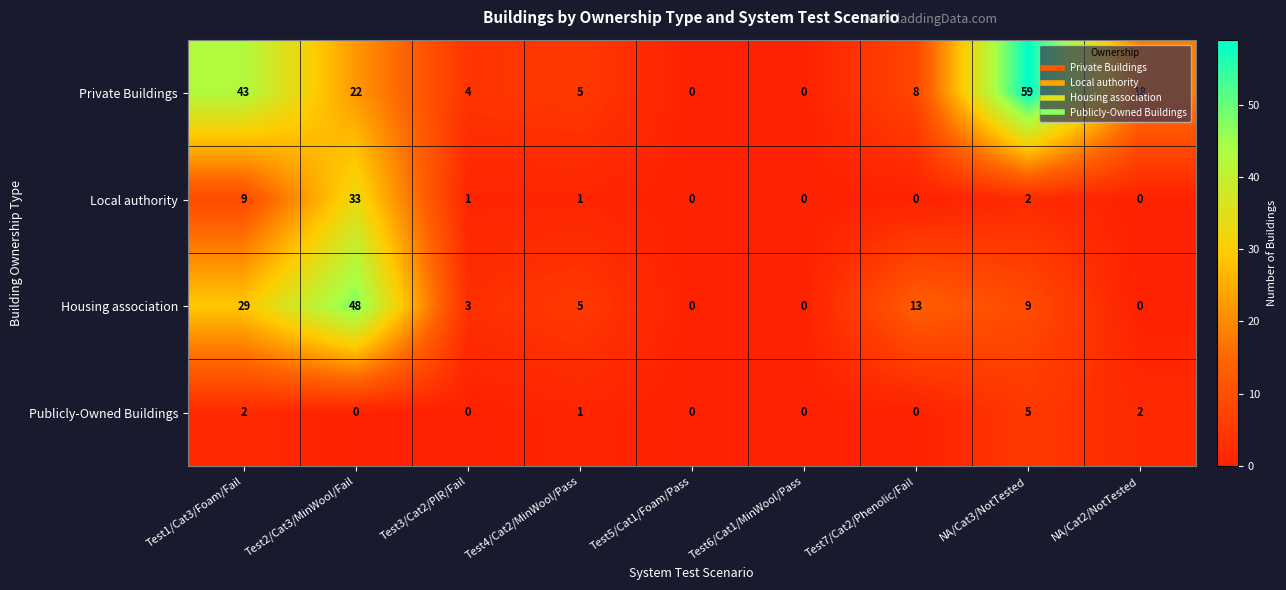

True or false: Housing association has a value of 3 at Test7/Cat2/Phenolic/Fail.

False